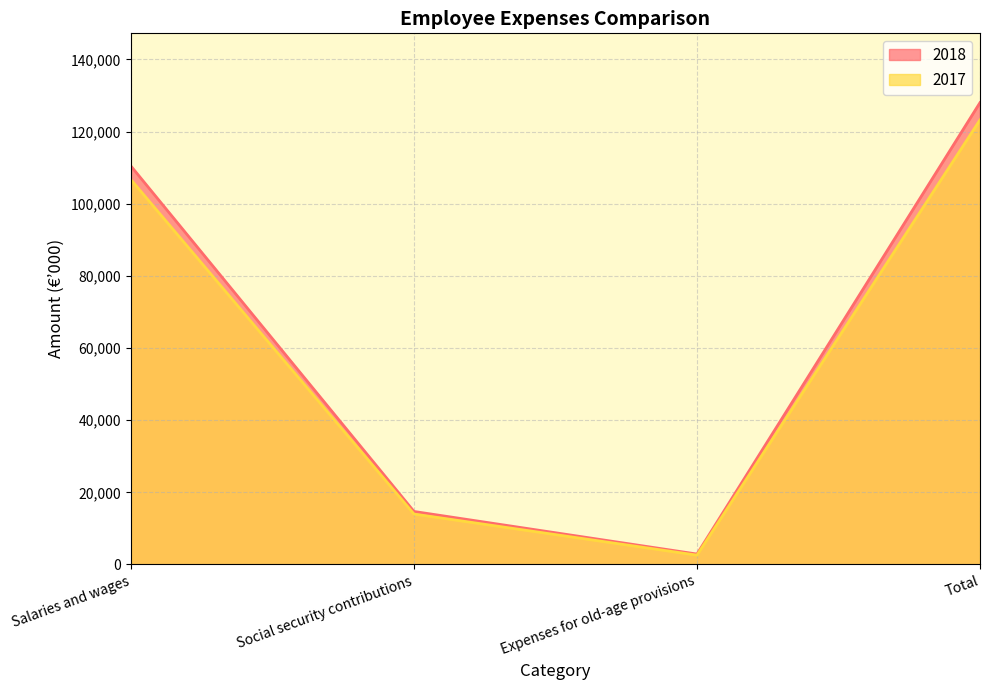

Where is 2017 nearest to the value 62915?

Salaries and wages